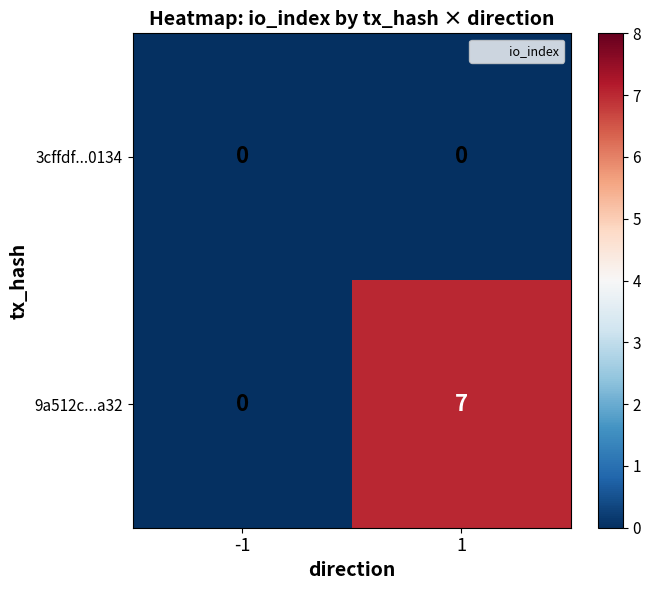

List the series in order of their peak value, lowest first.

3cffdf...0134, 9a512c...a32